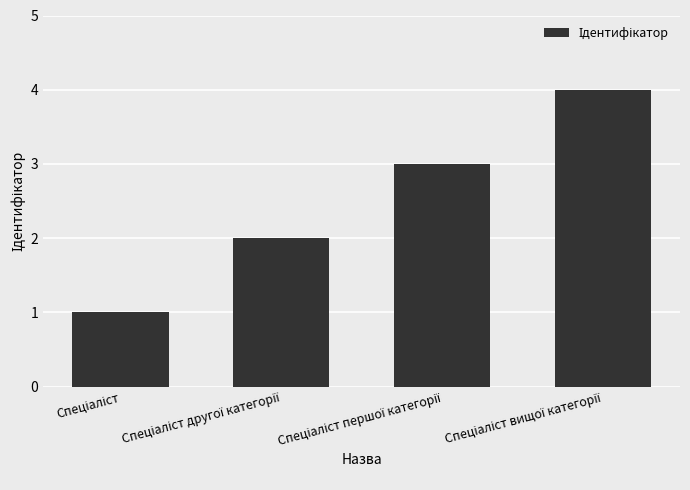

What is the sum of all values?

10